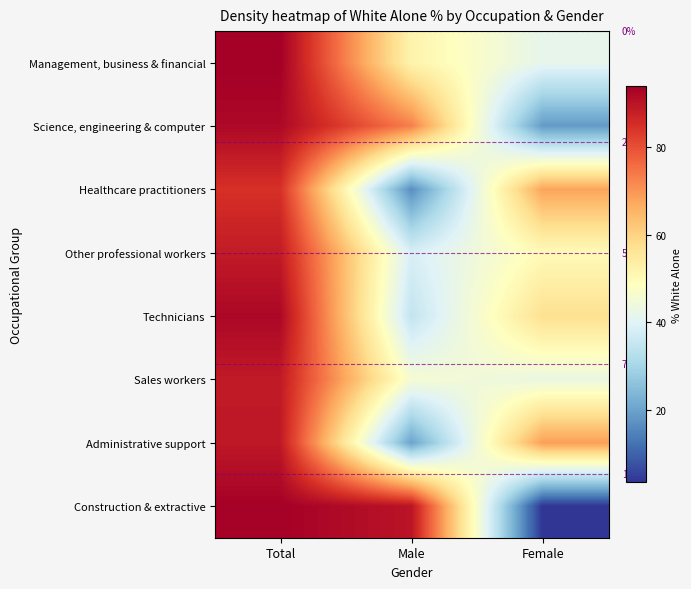

Is the value of Other professional workers at Total greater than the value of Healthcare practitioners at Female?

Yes